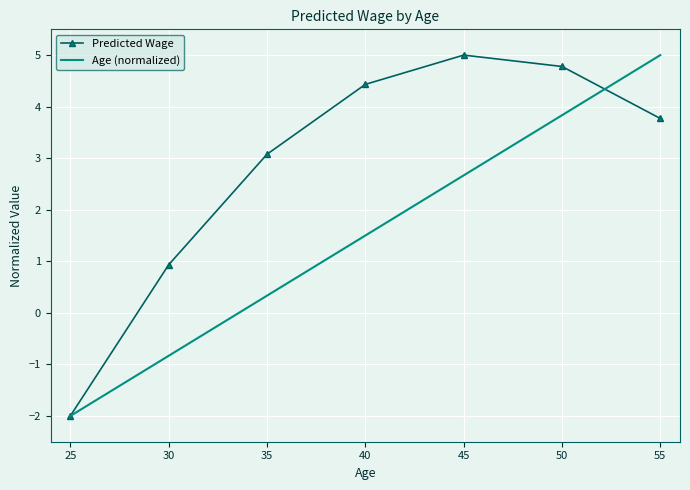

Count the number of categories in the chart.

7